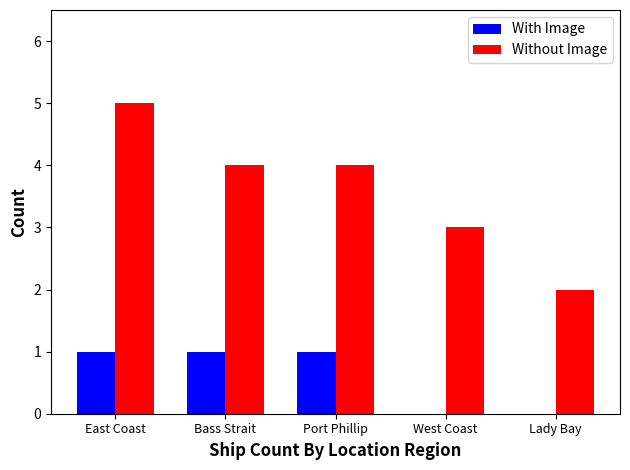

Between Bass Strait and Lady Bay, which series saw the biggest shift?

Without Image